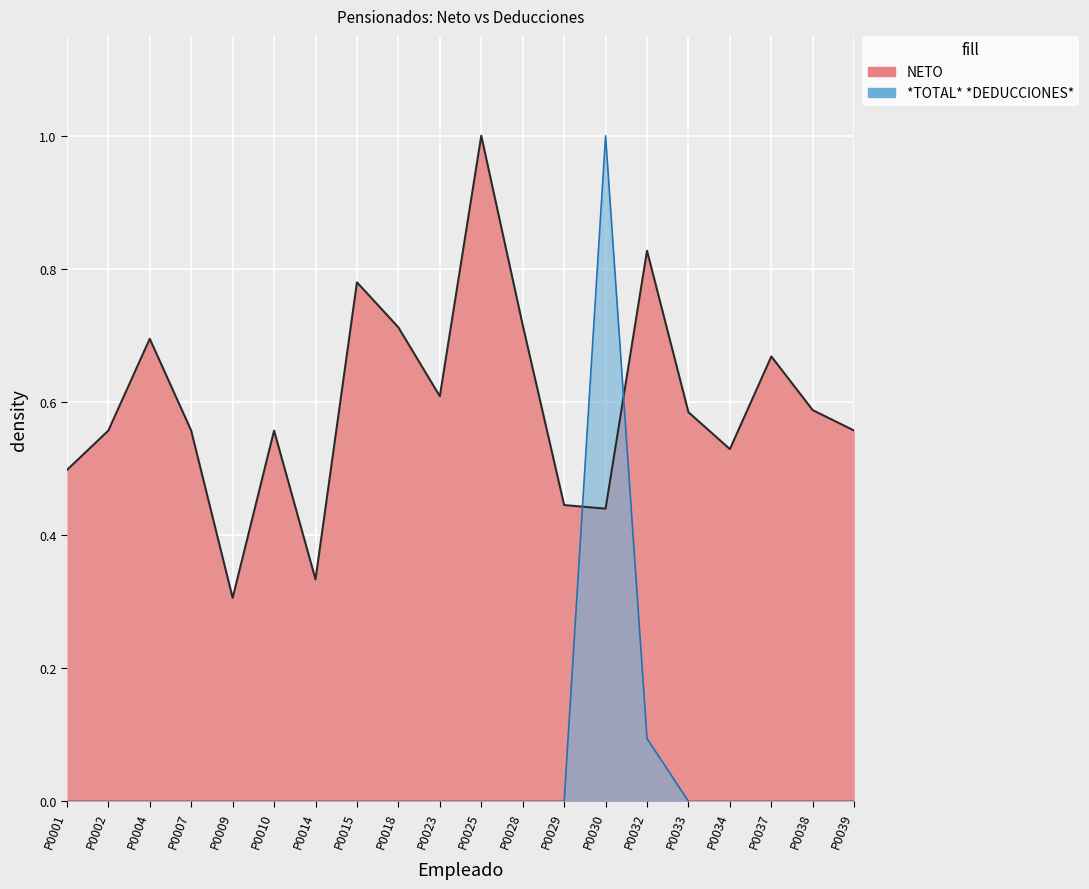

The TOTAL_DEDUCCIONES series shows -0.7 at P0033. True or false?

False